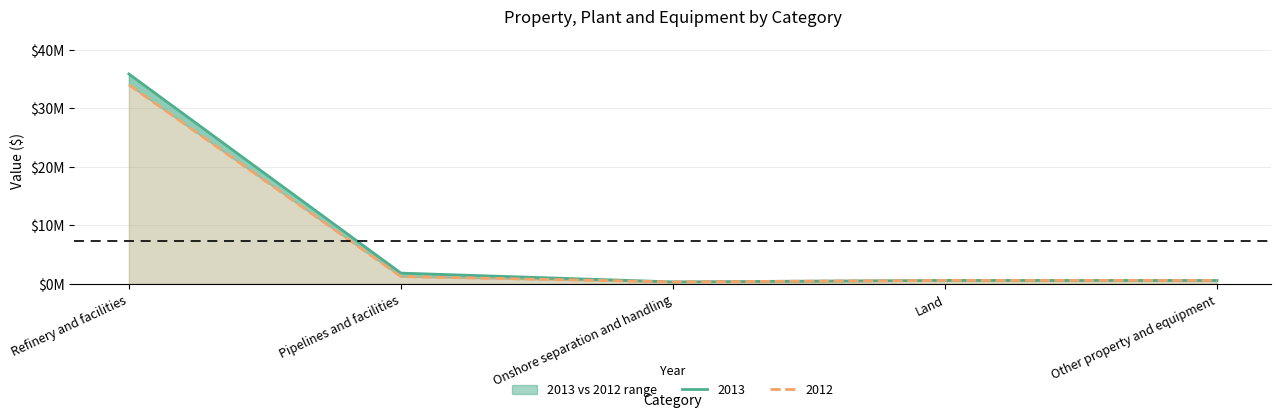

True or false: 2012 has a value of 959744 at Other property and equipment.

False